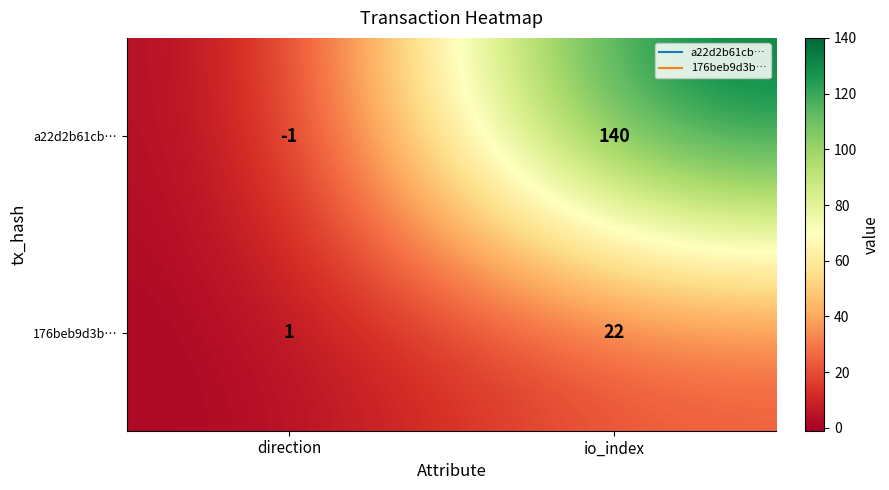

Which category has the lowest value across all series?

direction